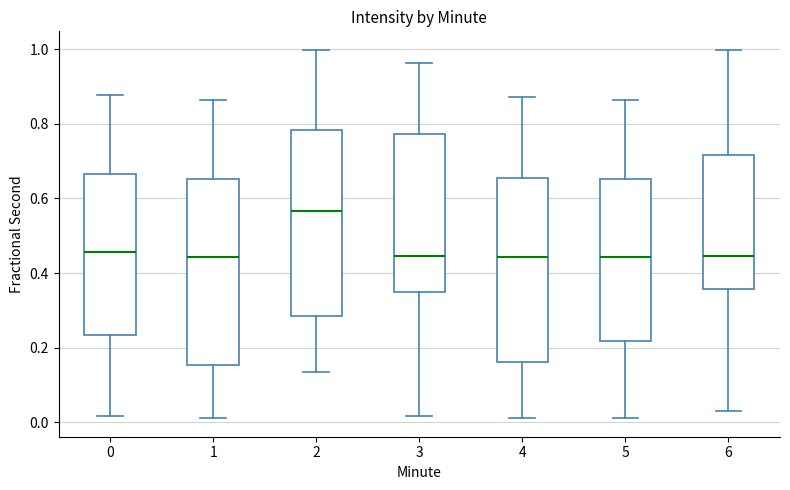

Which box's median line is the highest?

2